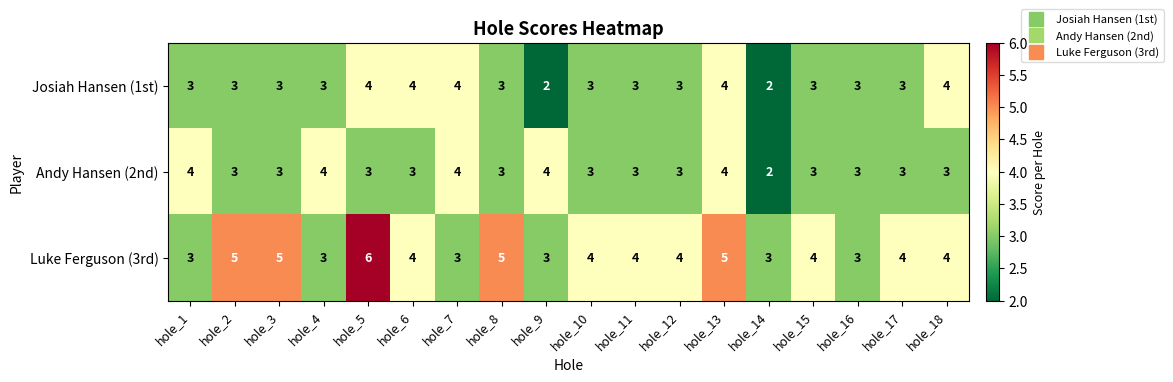

Count the Andy Hansen (2nd) values in the range 3 to 4.

17